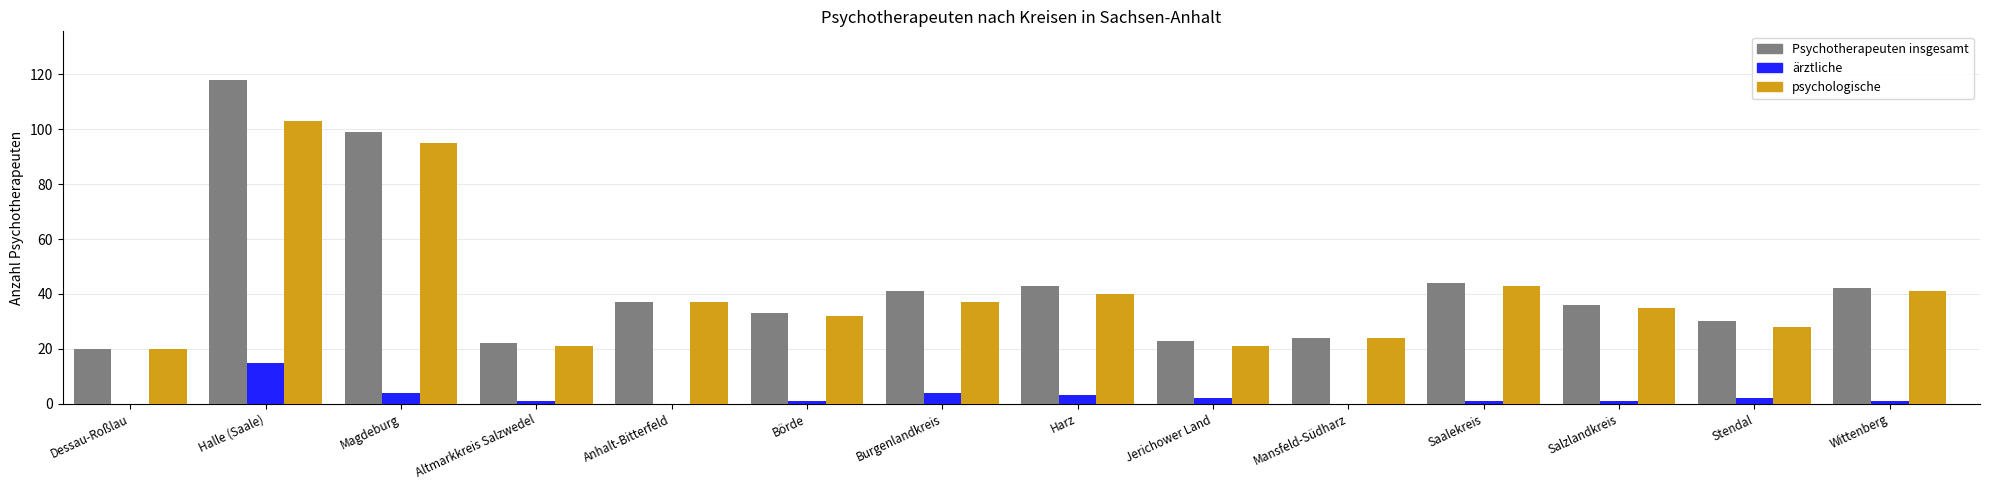

Is the value of Psychotherapeuten insgesamt at Stendal greater than the value of ärztliche at Saalekreis?

Yes